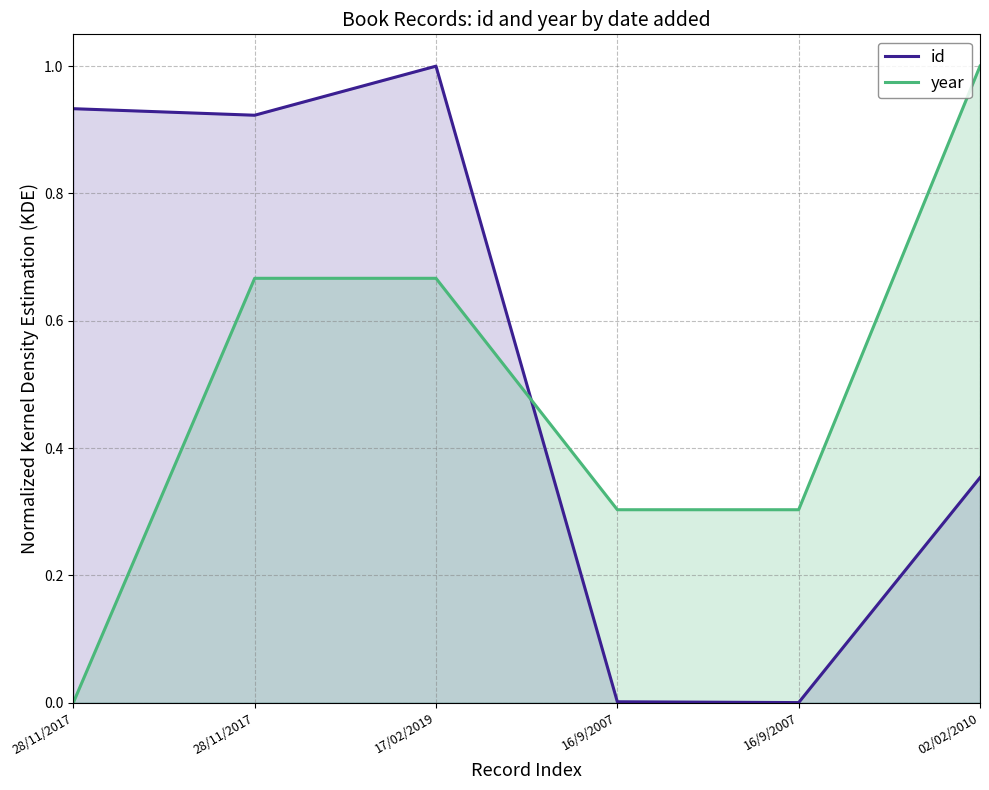

Reading right to left, what are all the values shown in this chart?

id: 0.4	0.0	0.0	1.0	0.9	0.9
year: 1.0	0.3	0.3	0.7	0.7	0.0